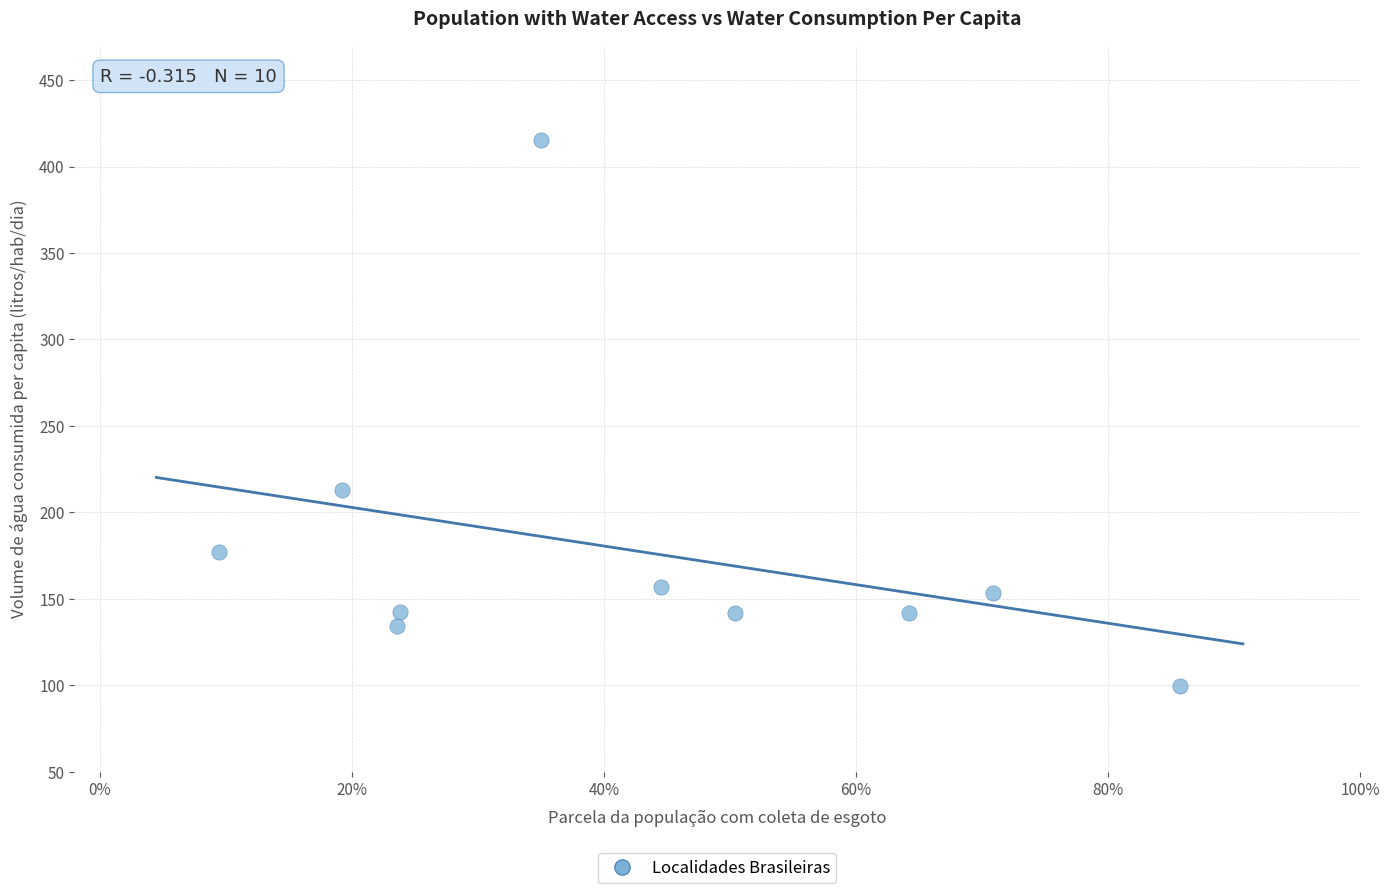

What is the range of X values (max minus min)?

0.8